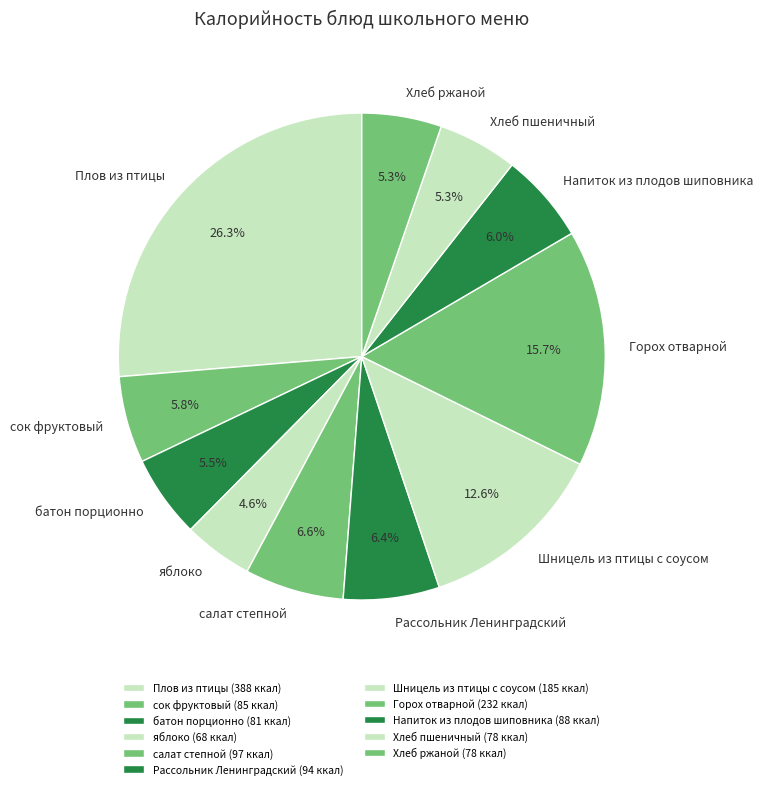

What percentage is the Горох отварной slice, to the nearest percent?

16%